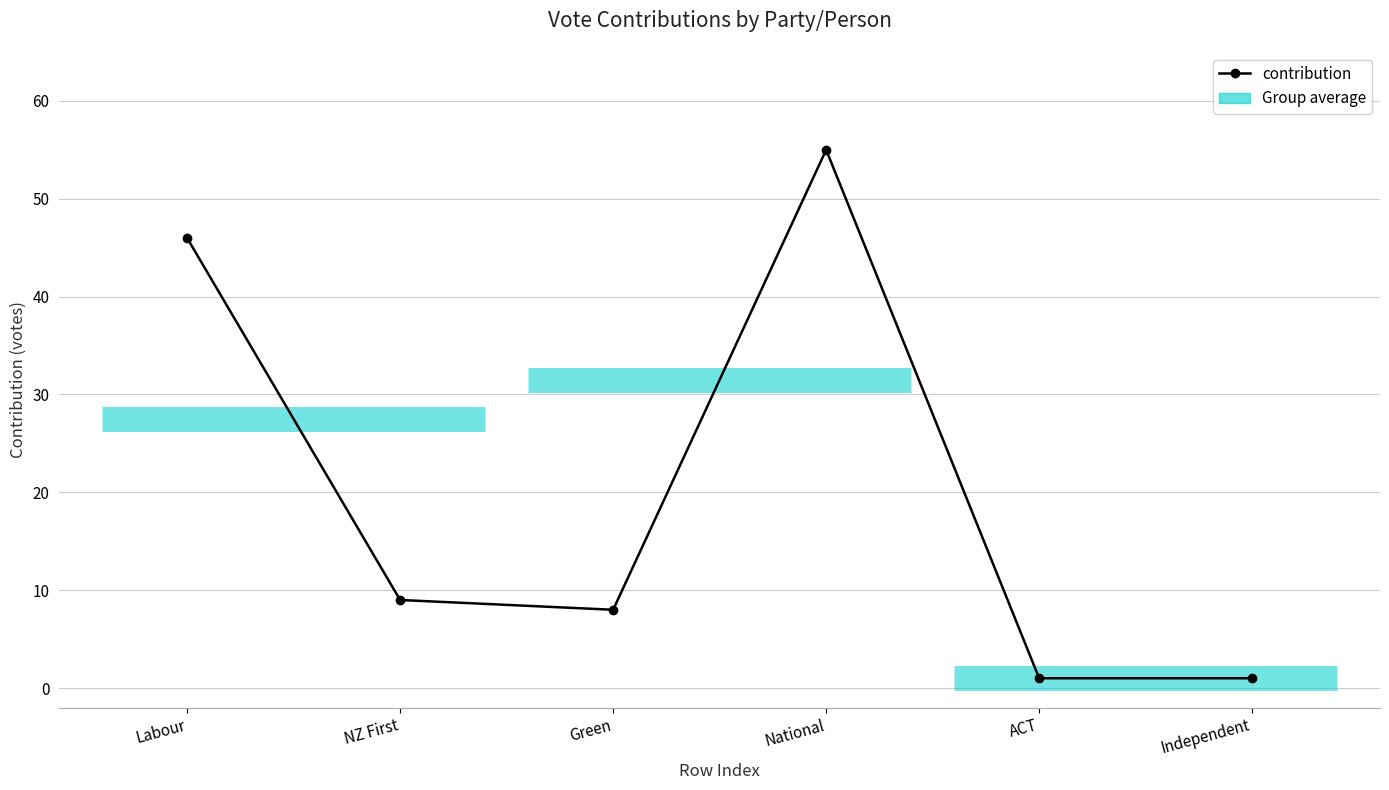

List the labels in order of value, smallest first.

ACT, Independent, Green, NZ First, Labour, National